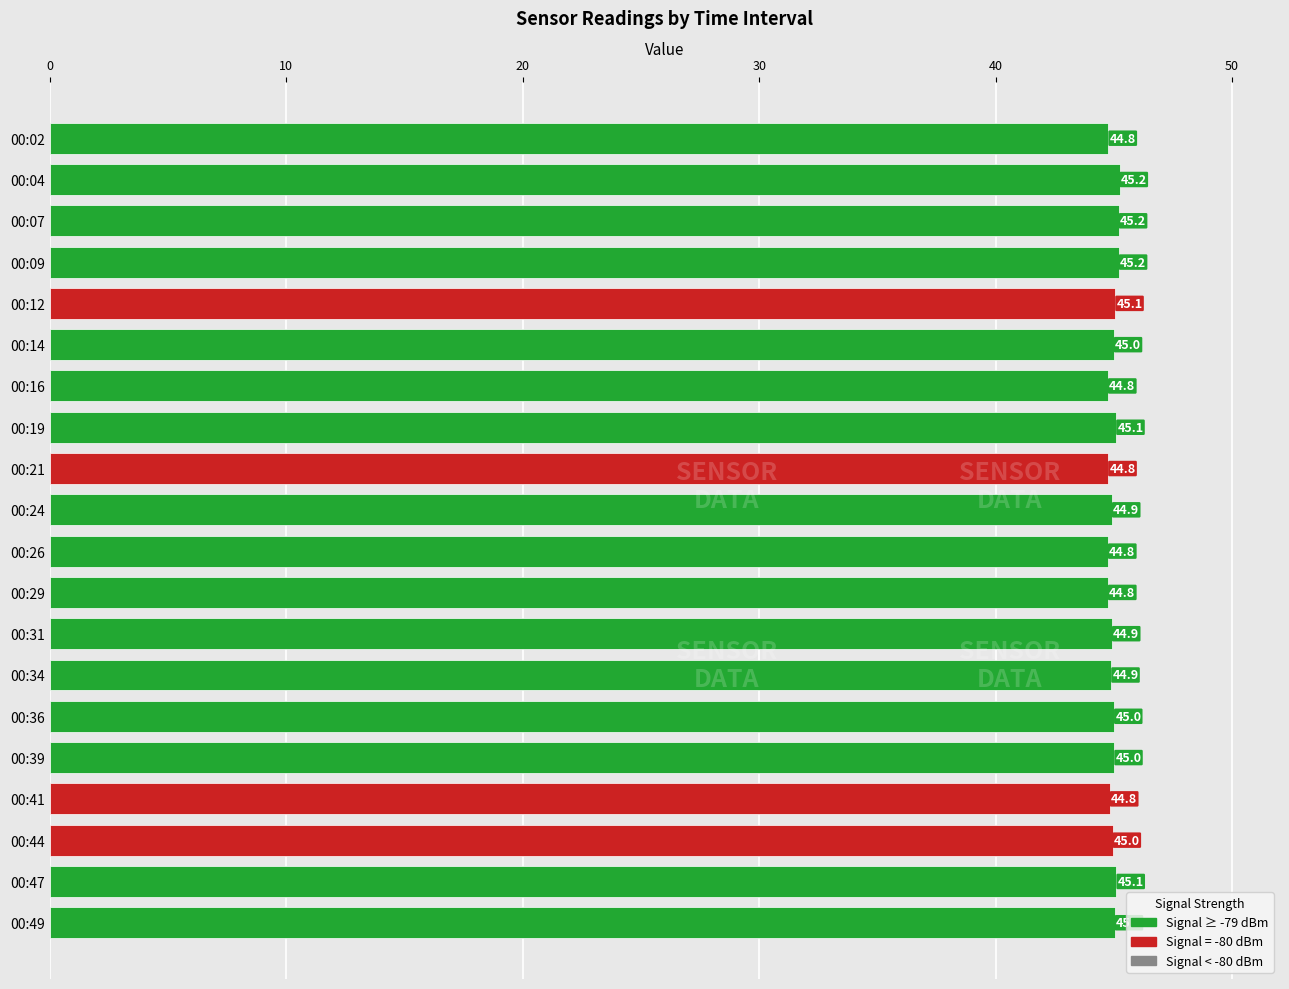

What value does the data have at 00:14?

45.0